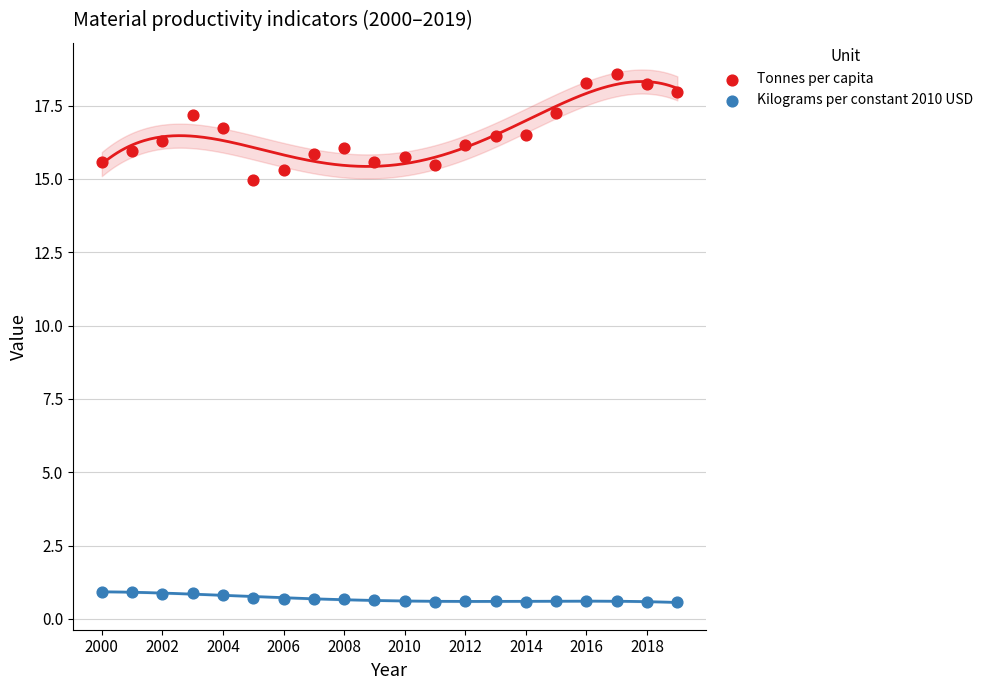

Across all data points, what is the range of X values (max minus min)?

19.0